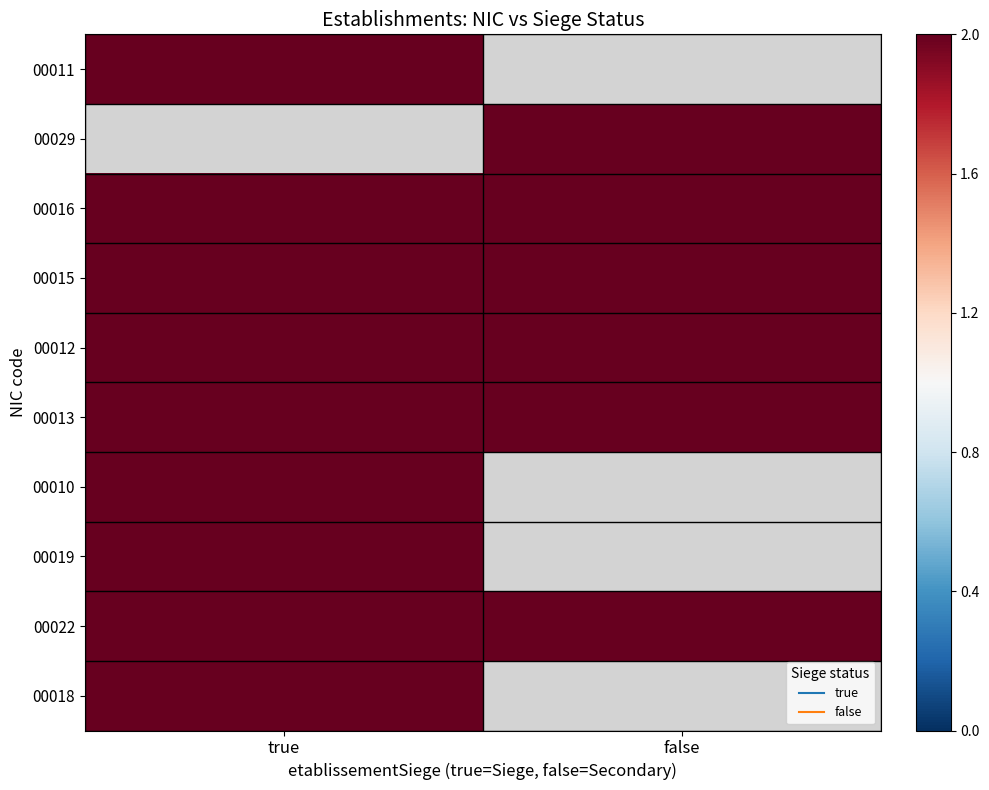

The 00029 series shows 2.1 at false. True or false?

True